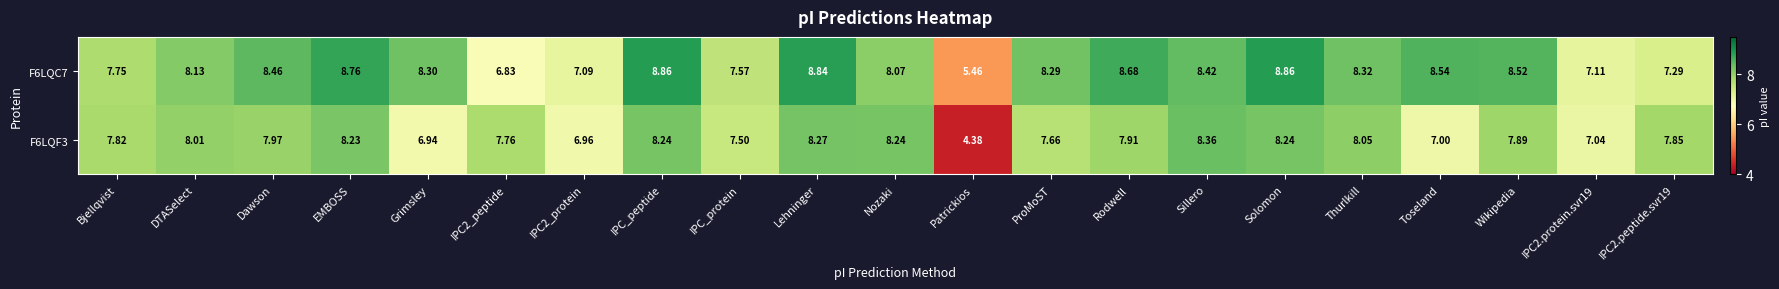

Which category has the lowest value in the F6LQF3 series?

Patrickios